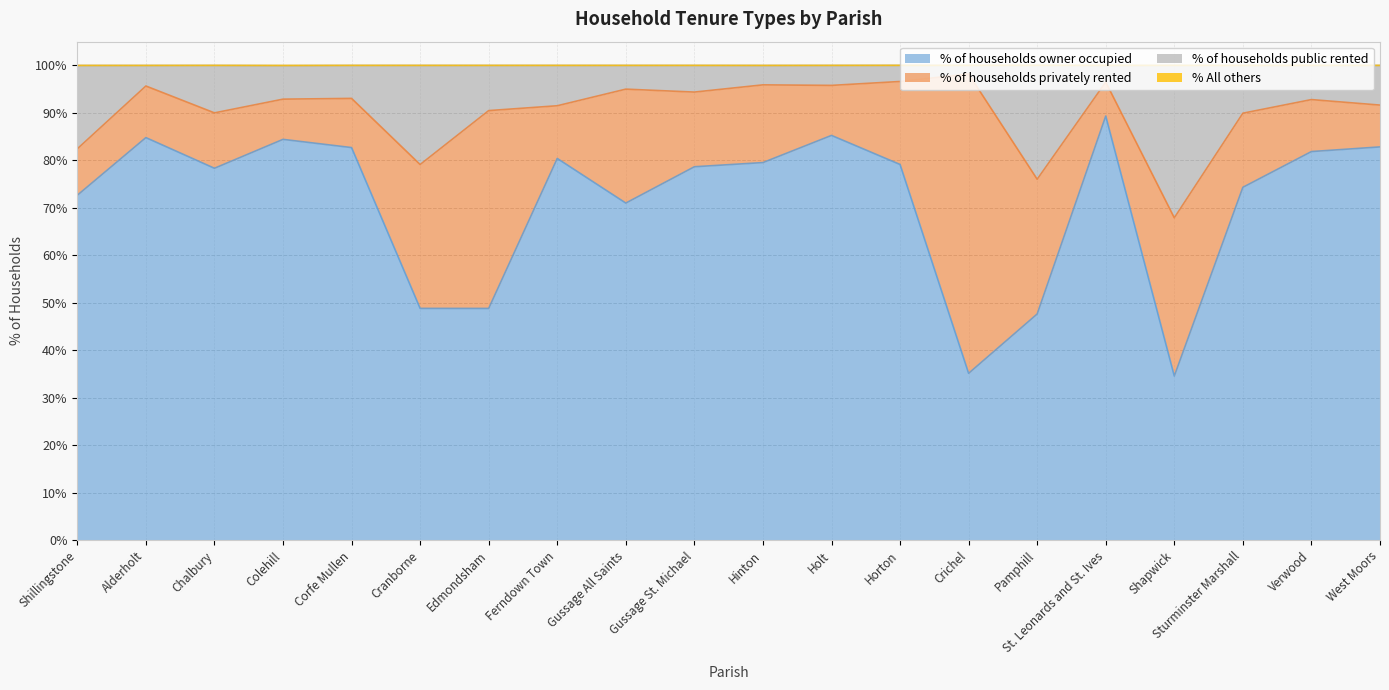

What is the sum of the % of households owner occupied values at Edmondsham and Gussage St. Michael?

127.5